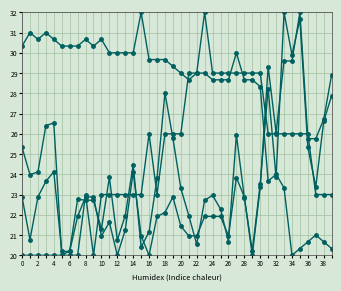

Count the number of data series in this chart.

4